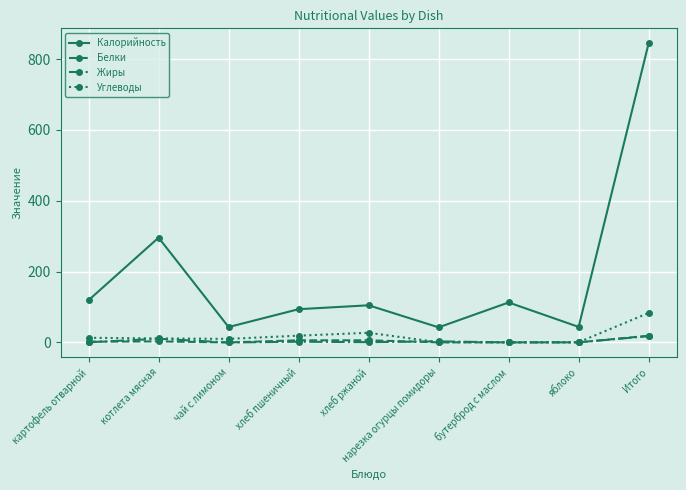

How many interior local peaks does the Калорийность series have?

3